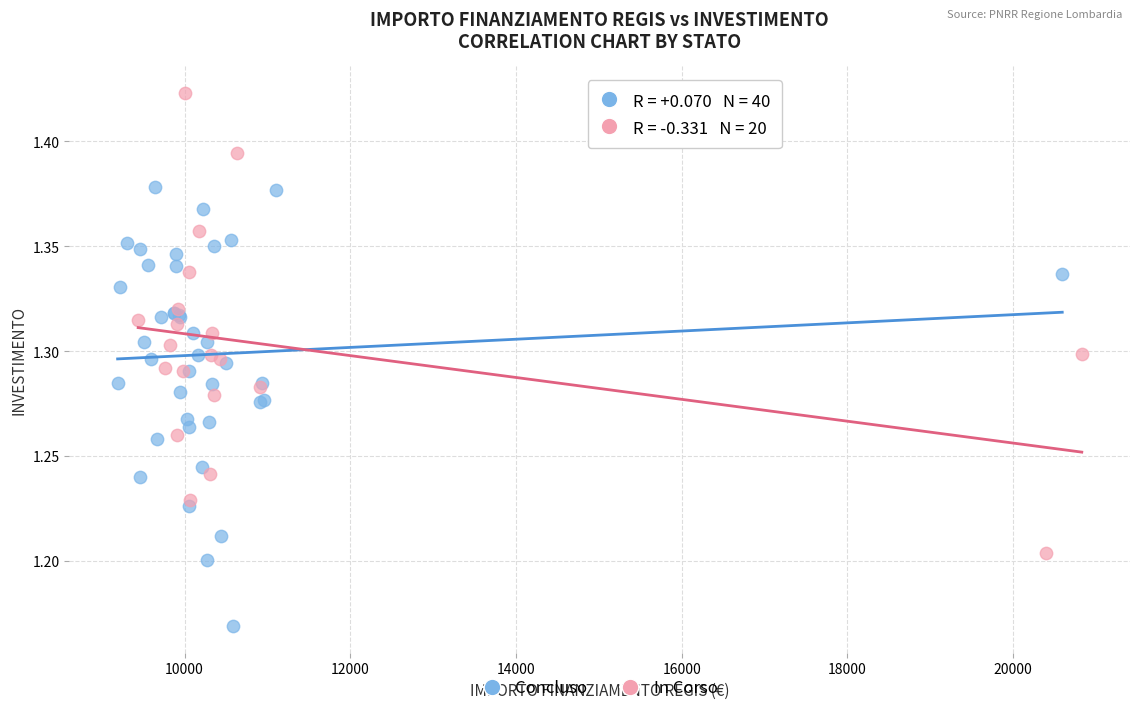

What are all the series names shown in the legend?

Concluso, In Corso